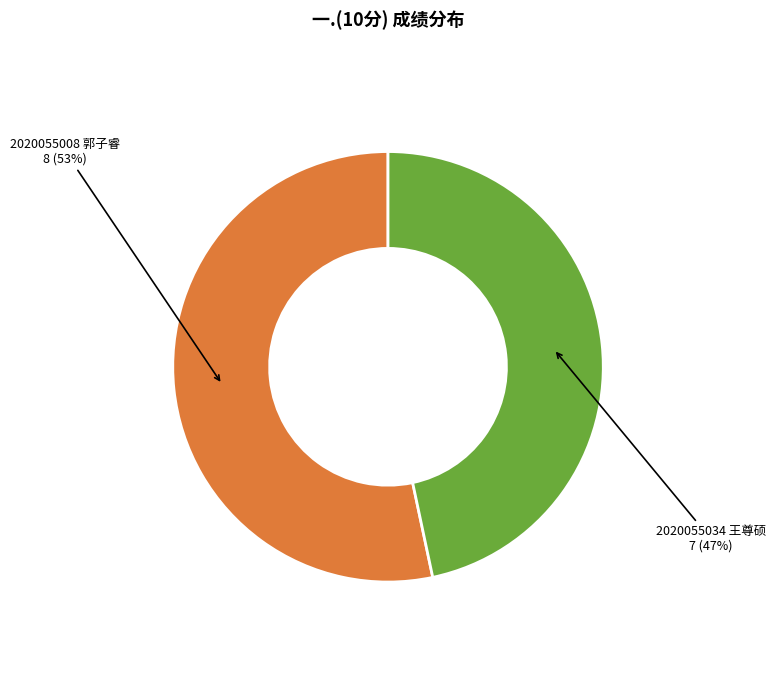

To the nearest percent, what is the combined percentage of 2020055008 郭子睿 and 2020055034 王尊硕?

100%